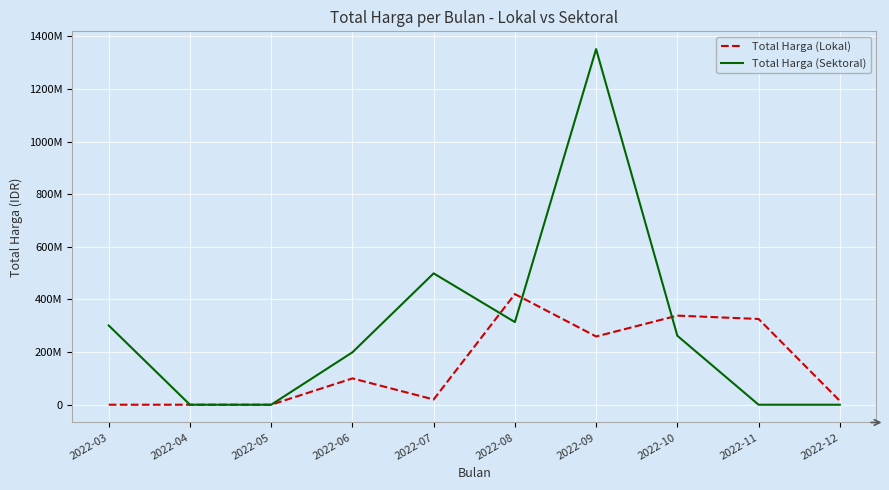

Is it true that Total Harga (Sektoral) equals -615671985 at 2022-11?

False